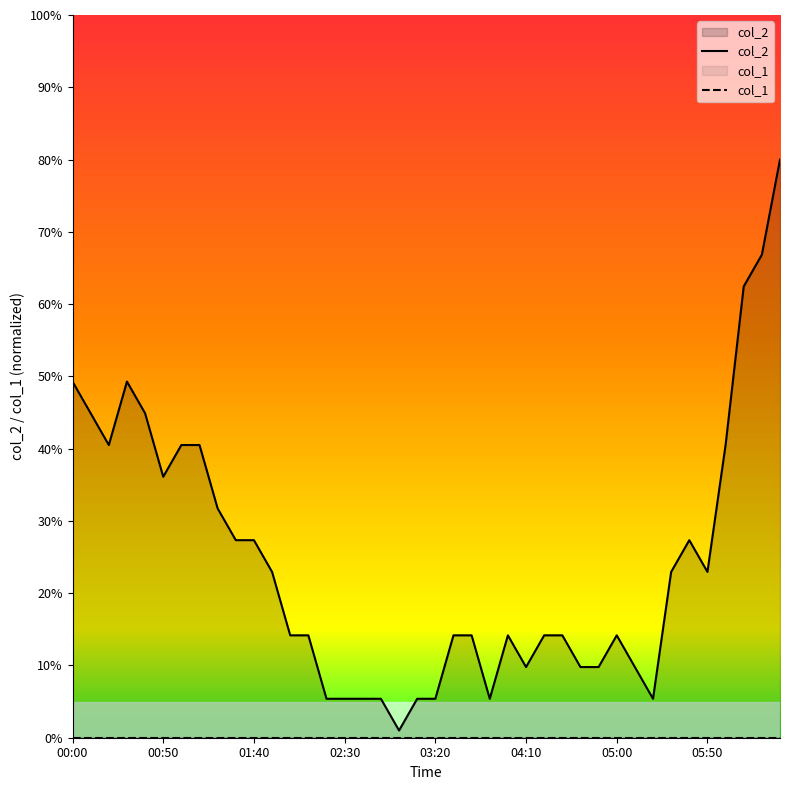

True or false: col_2 has a value of 12.8 at 00:00.

False